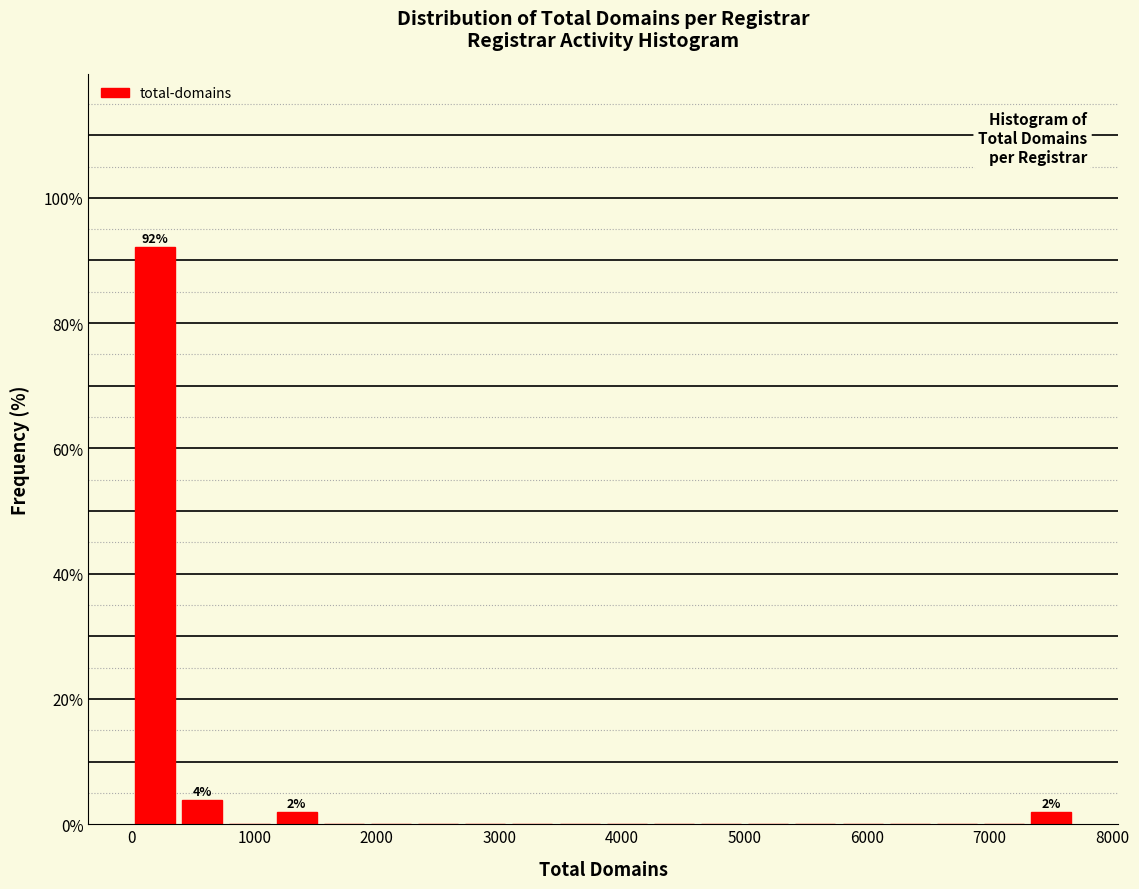

Read against the x-axis, roughly where is the centre of the tallest bar?

200